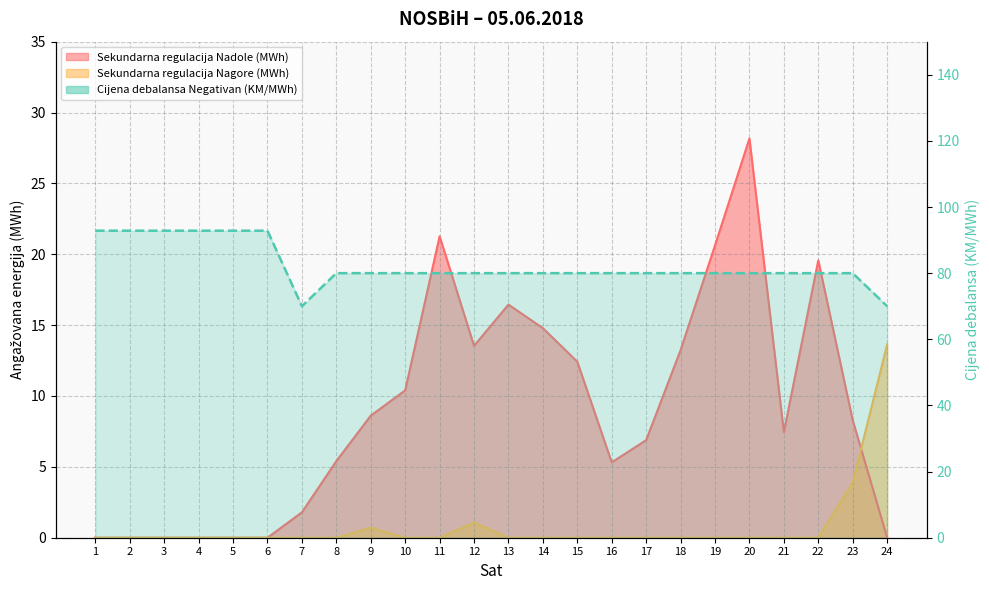

The value of Cijena debalansa Negativan (KM/MWh) at 19 is 128.9. True or false?

False